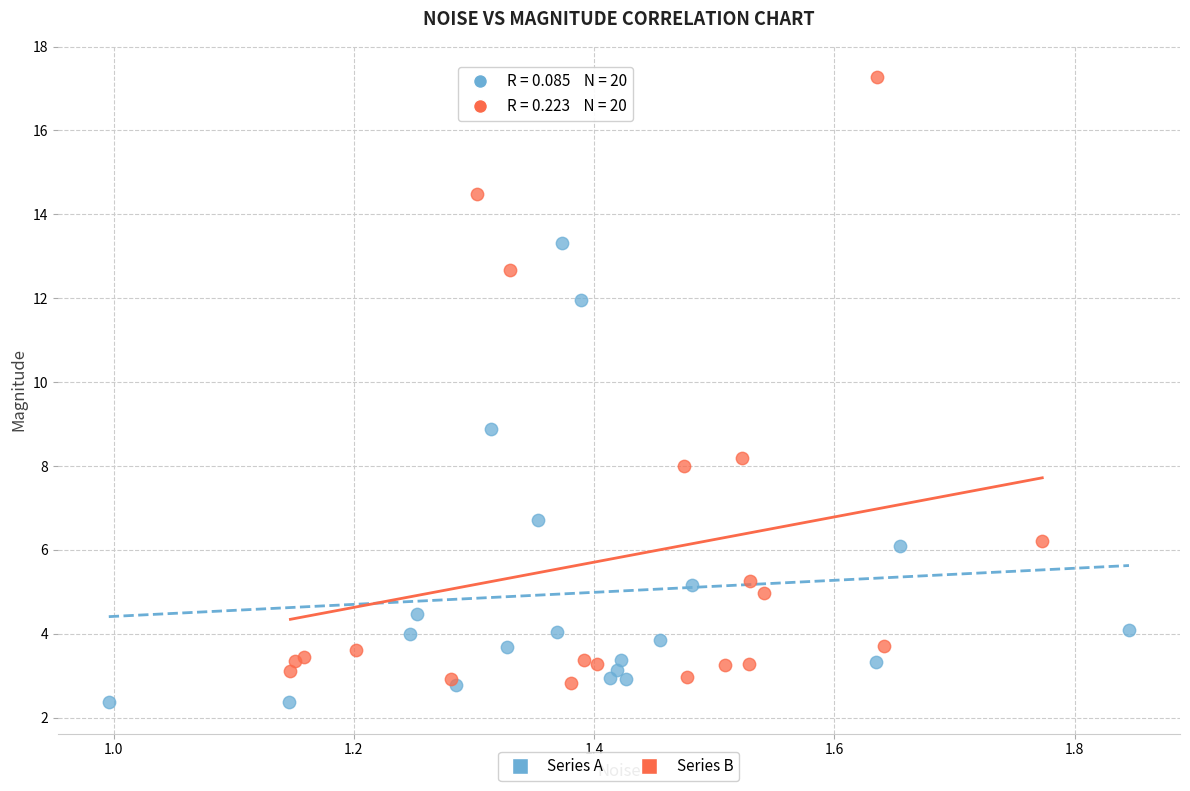

Which series has the largest Y range (max minus min)?

Series B